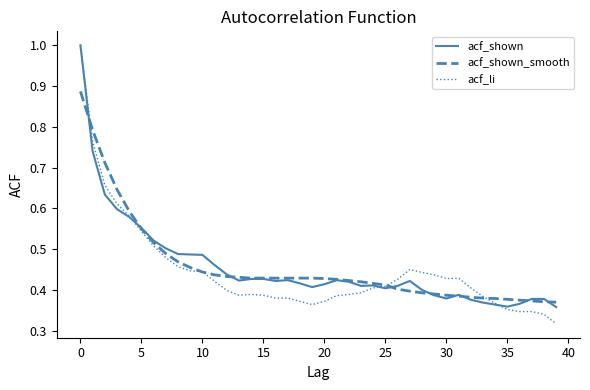

What is the highest value of the acf_shown series?

1.0